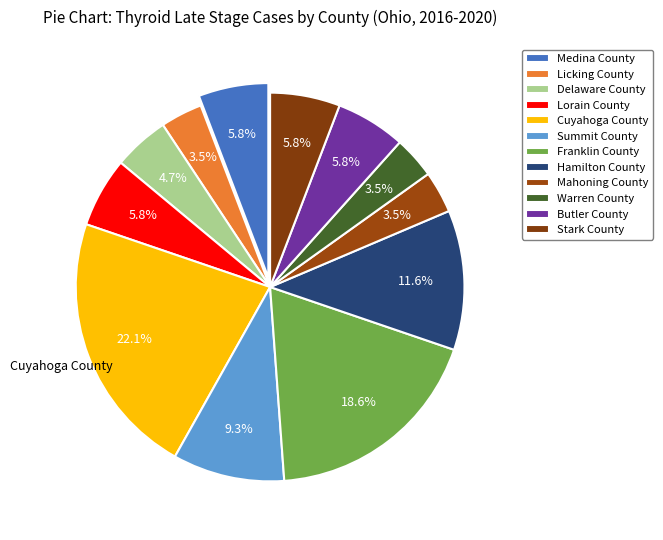

Combined, do Lorain County and Mahoning County account for over 50%?

No